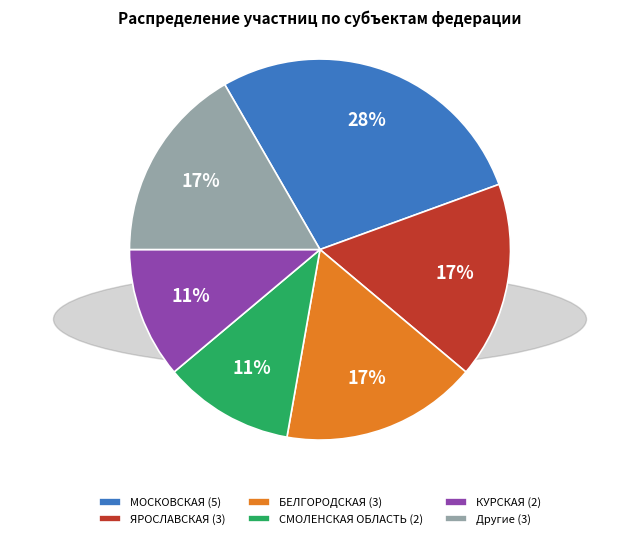

True or false: СМОЛЕНСКАЯ ОБЛАСТЬ (2) accounts for 5% of the total.

False